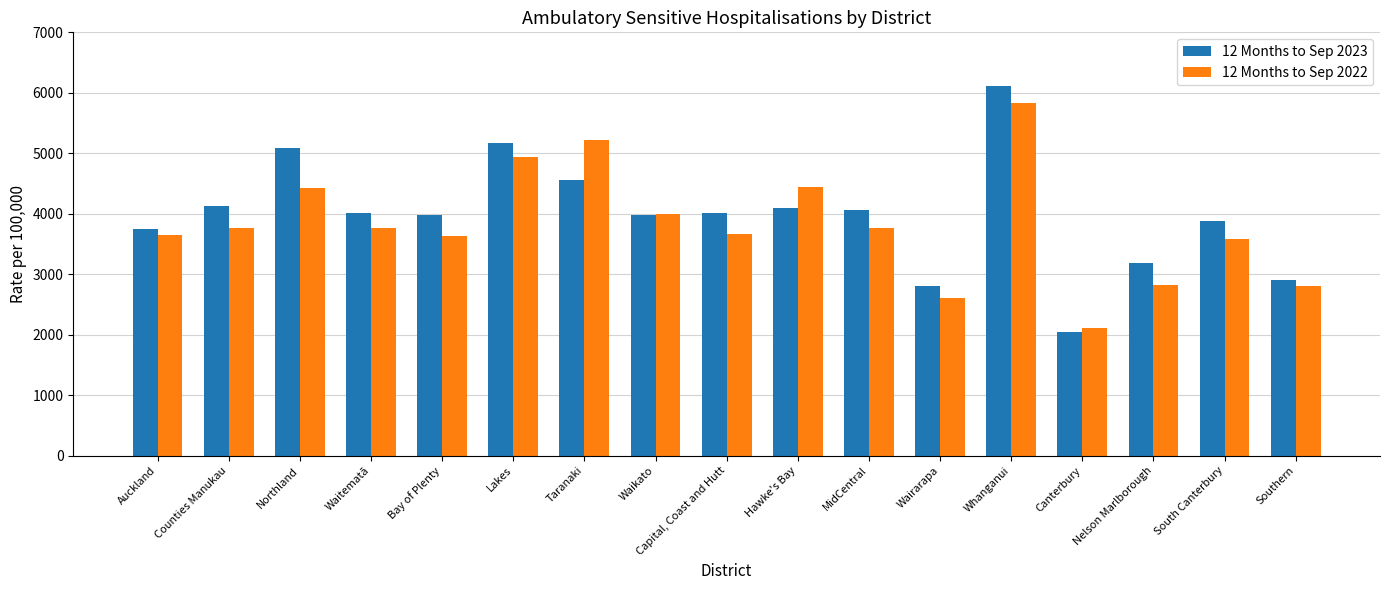

At Counties Manukau, list the series in order from smallest to largest.

12 Months to Sep 2022, 12 Months to Sep 2023